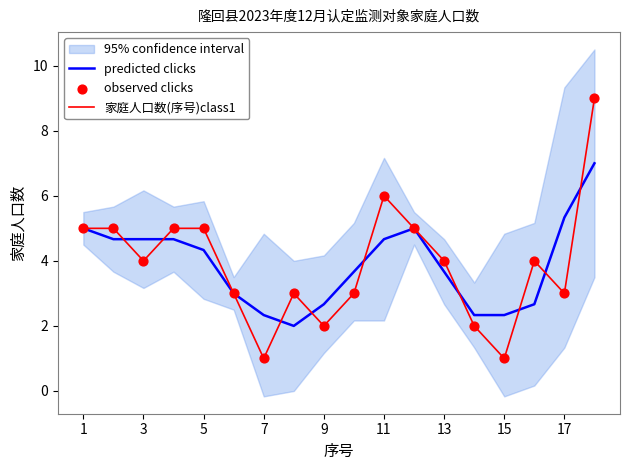

Is it true that predicted clicks equals 1.4 at 1?

False